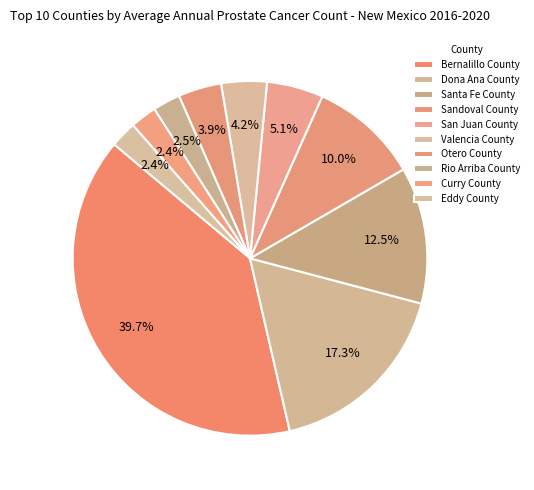

How many slices are in this pie chart?

10